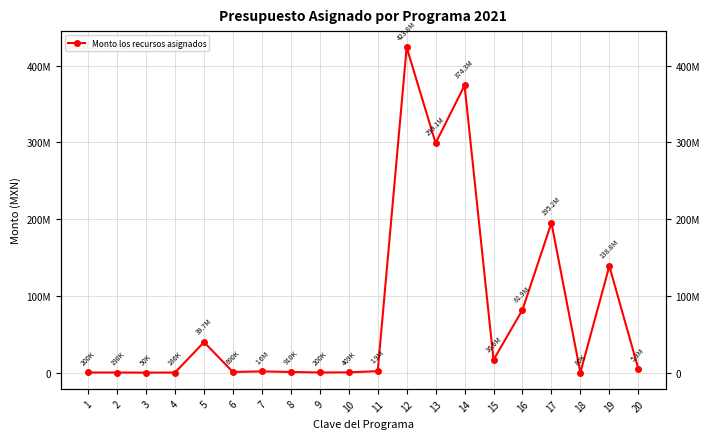

Reading left to right, transcribe all the data shown in this chart.

1=200000	2=190000	3=50000	4=186000	5=39708117	6=890000	7=1623500	8=910111	9=200000	10=409000	11=1916500	12=423811074	13=299074372	14=374255482	15=16637500	16=81878274	17=195228097	18=80000	19=138845273	20=5285768